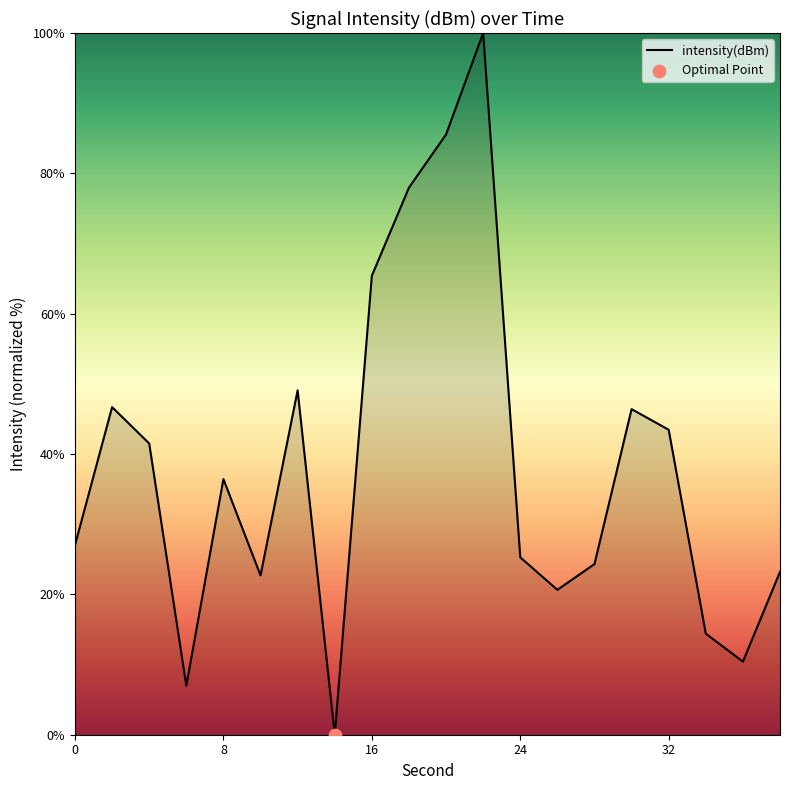

What is the difference between the maximum and minimum values?

100.0